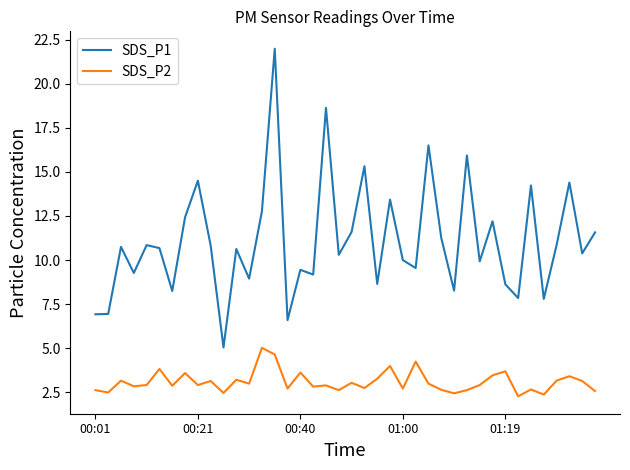

What is the smallest value displayed?

2.3